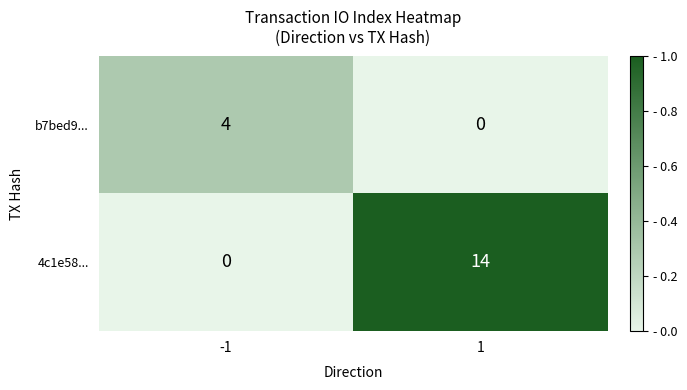

Rank the series at 1 from highest to lowest value.

4c1e58..., b7bed9...